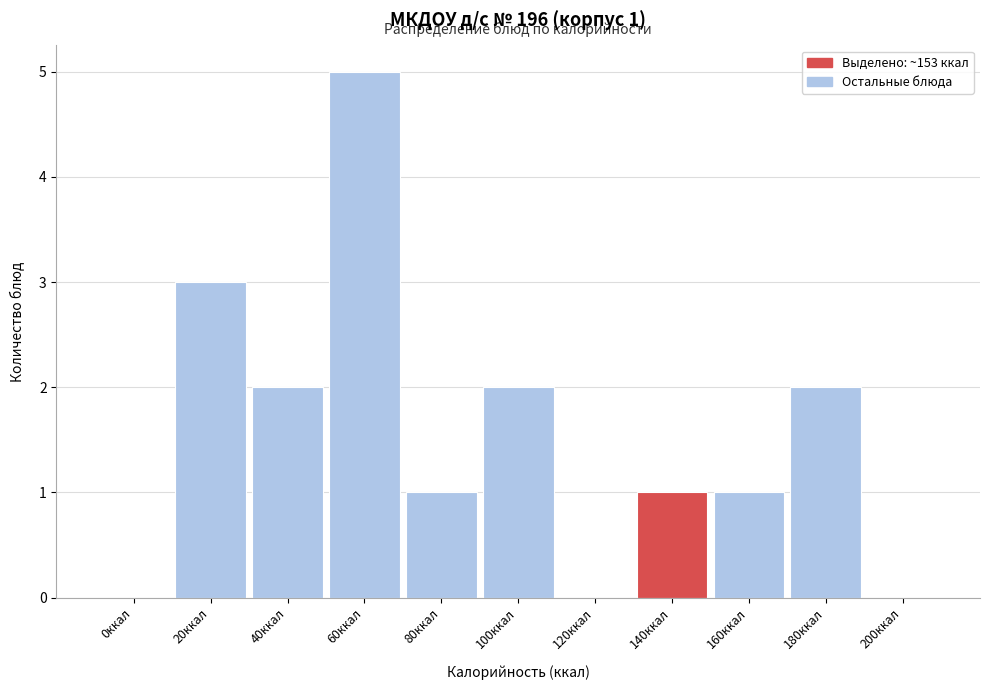

Reading left to right, extract all data points from this chart.

0ккал=0	20ккал=3	40ккал=2	60ккал=5	80ккал=1	100ккал=2	120ккал=0	140ккал=1	160ккал=1	180ккал=2	200ккал=0